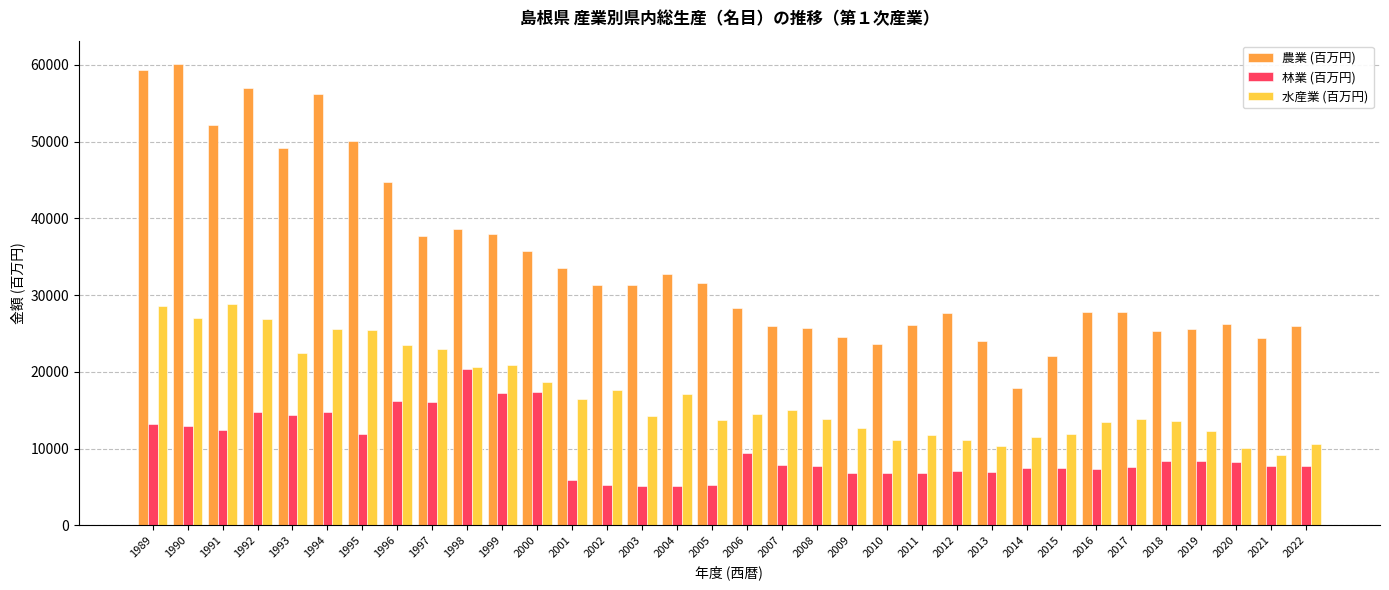

True or false: 林業 (百万円) has a value of 8678 at 2004.

False